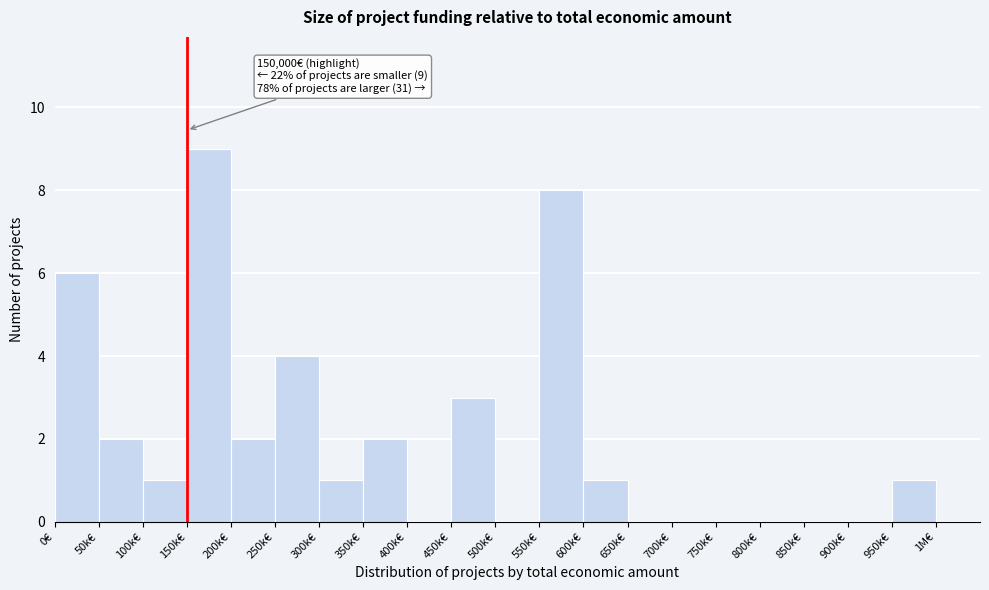

Reading left to right, extract all data points from this chart.

0€=6	50k€=2	100k€=1	150k€=9	200k€=2	250k€=4	300k€=1	350k€=2	400k€=0	450k€=3	500k€=0	550k€=8	600k€=1	650k€=0	700k€=0	750k€=0	800k€=0	850k€=0	900k€=0	950k€=1